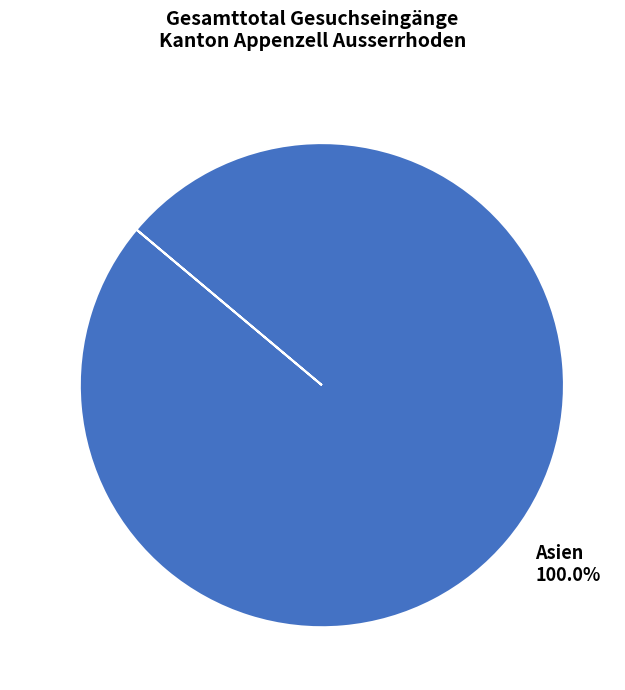

Is there any slice that represents more than half of the pie?

Yes